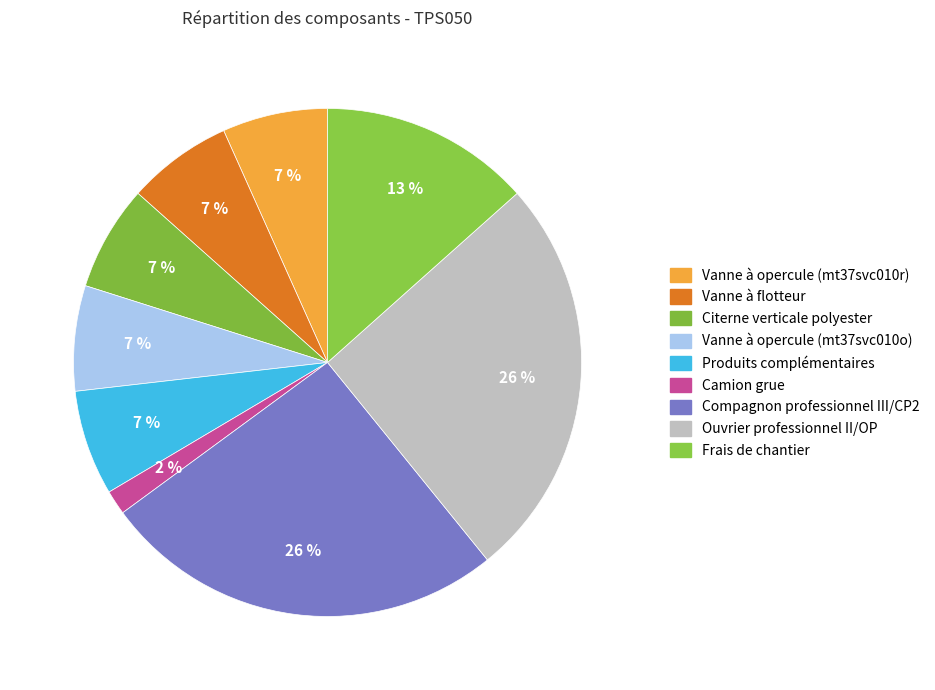

The Vanne à opercule (mt37svc010r) slice represents 7% of the pie. True or false?

True